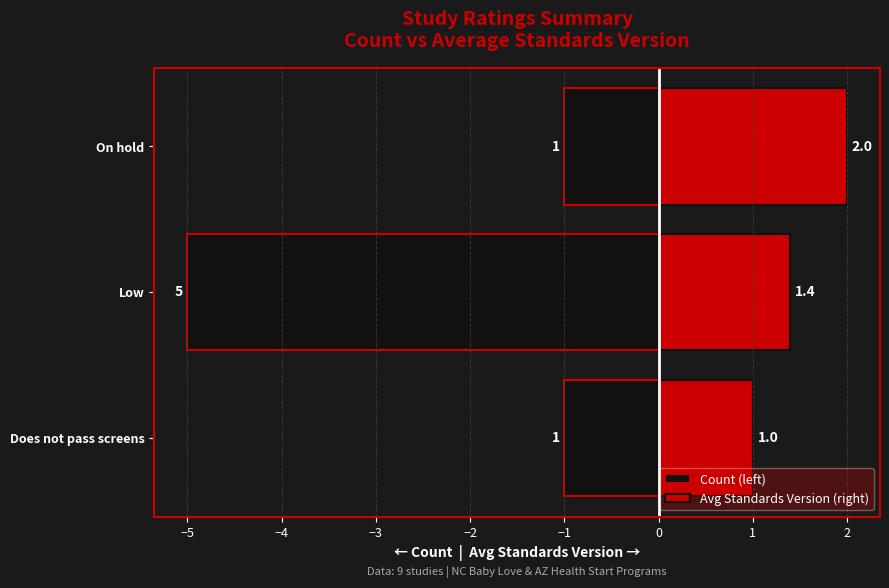

What is the total value across all series at Low?

-3.6